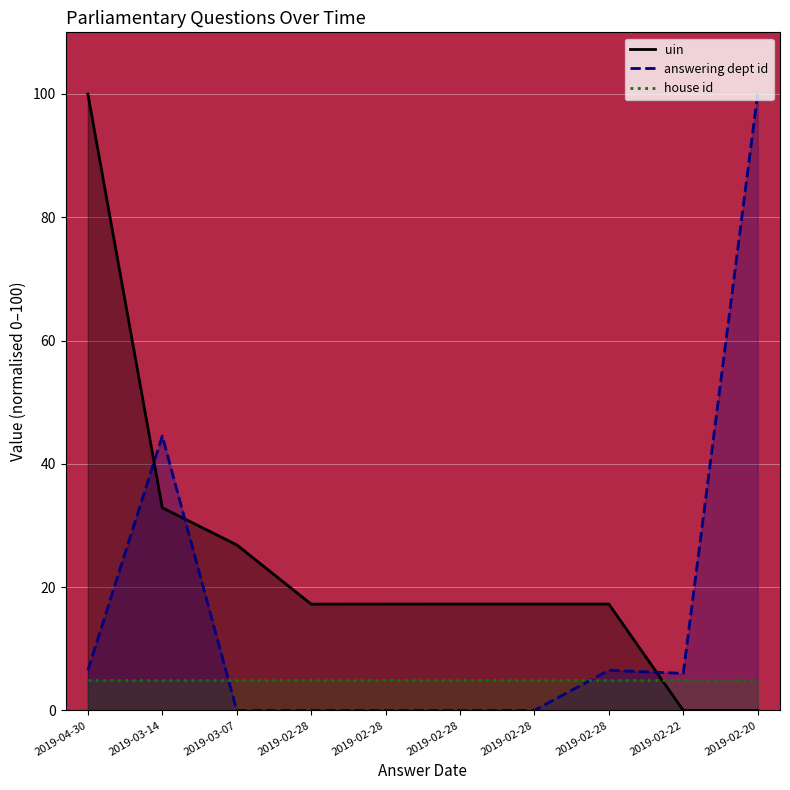

At 2019-02-28, list the series in order from largest to smallest.

uin, house id, answering dept id